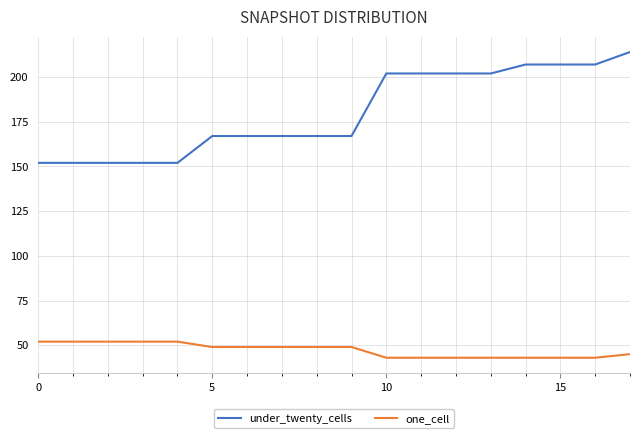

What is the smallest value displayed?

43